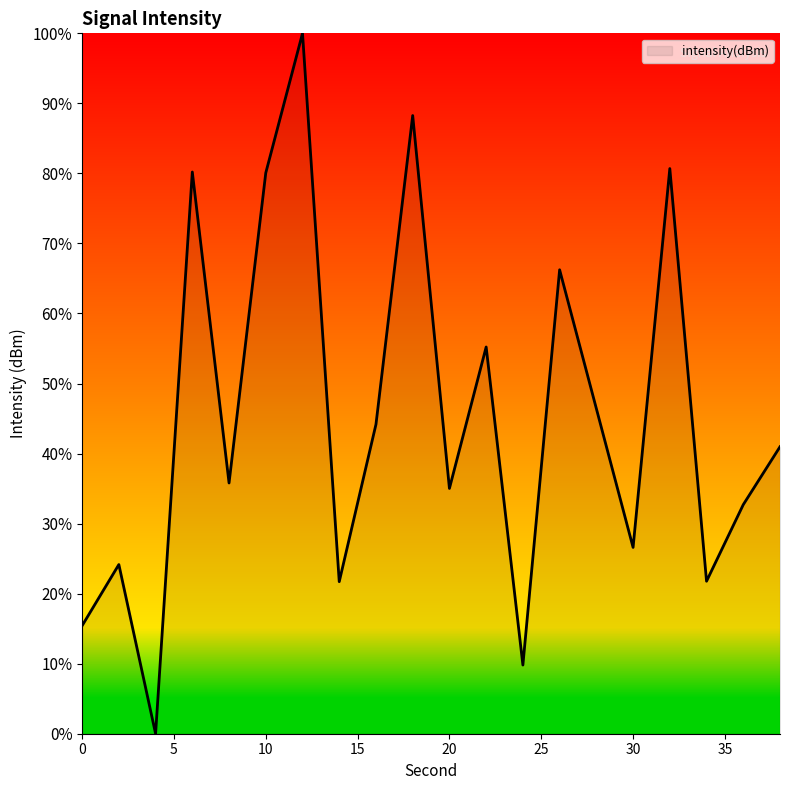

What is the difference between the maximum and minimum values?

100.0